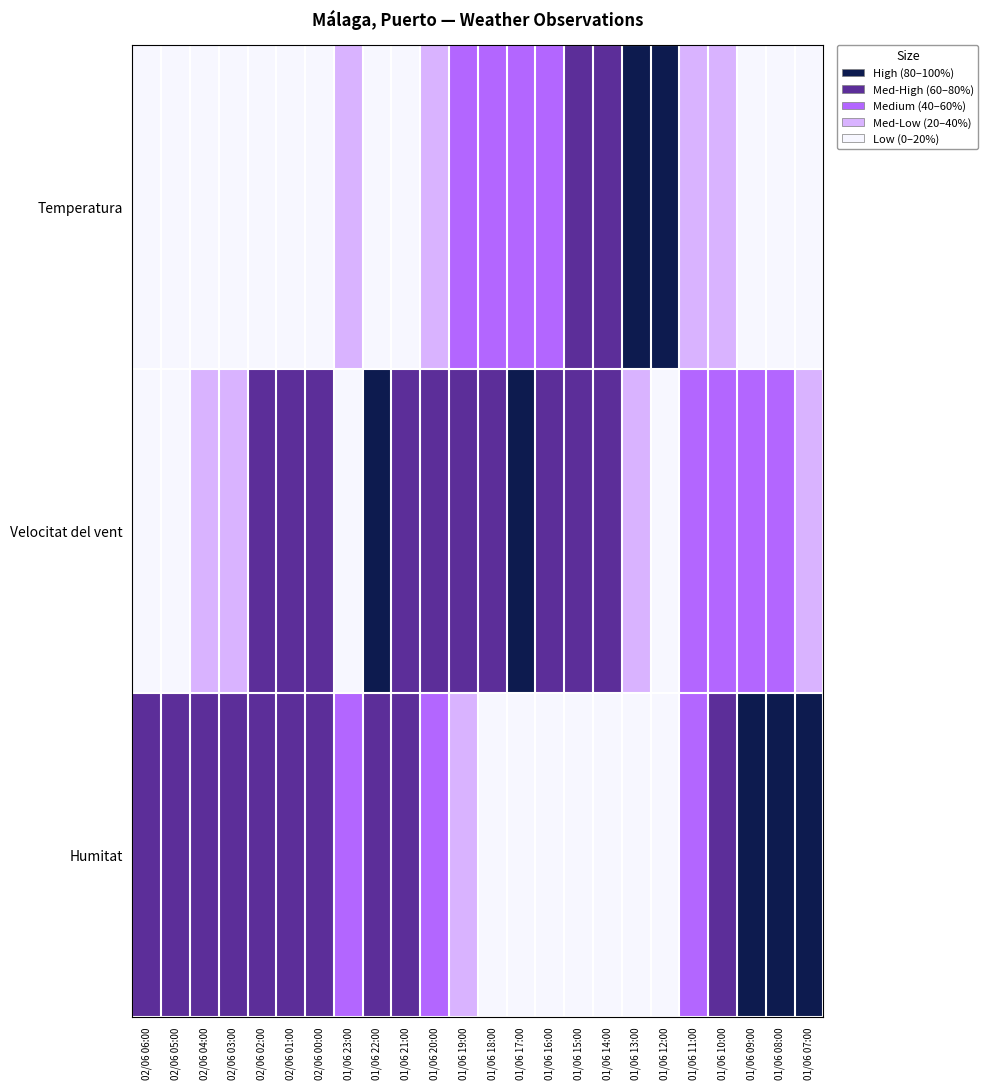

What is the total value across all series at 01/06 10:00?

6